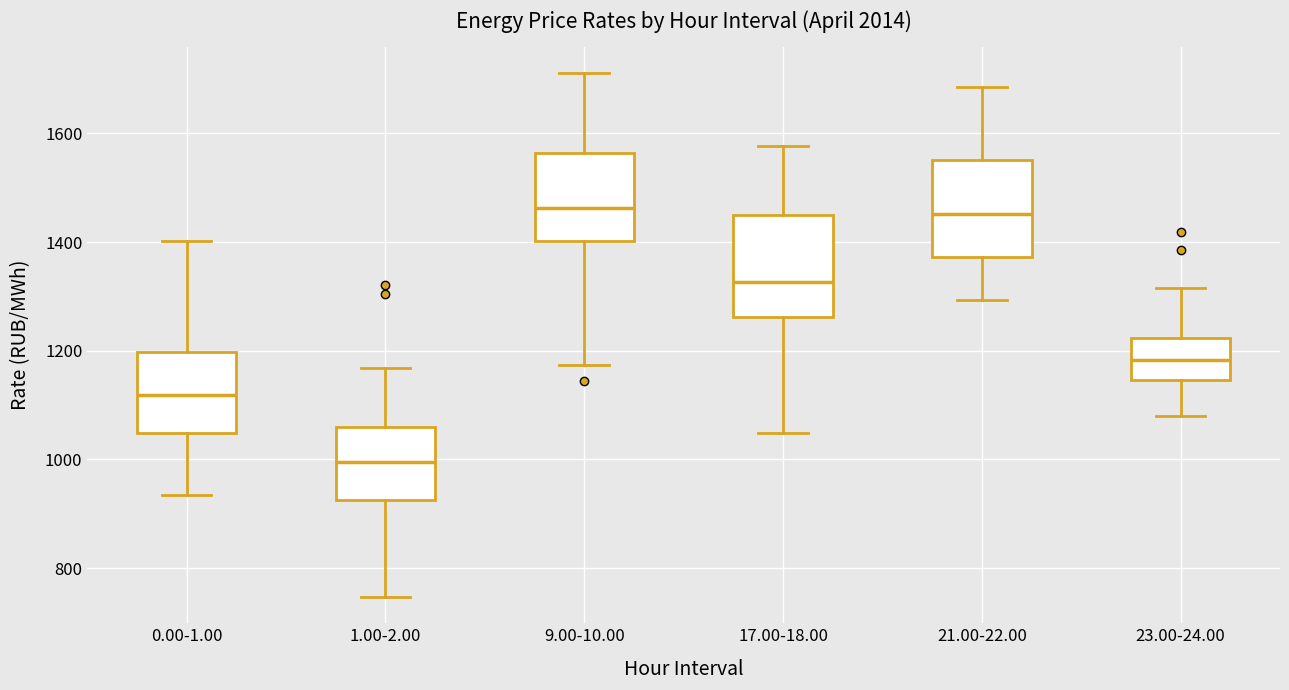

Where does the median line of the box for 21.00-22.00 sit on the y-axis? The values are not printed on the chart, so give them approximately, as read against the axis.

1460